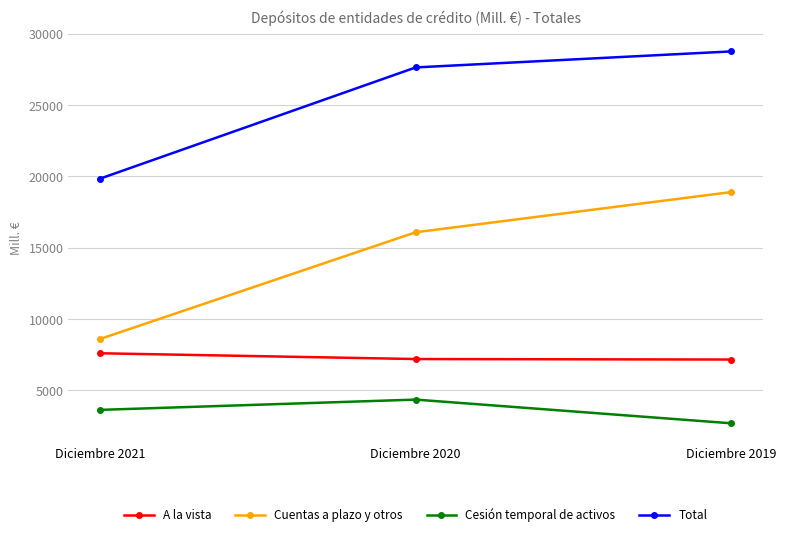

What is the approximate value of Total at Diciembre 2019?

28751